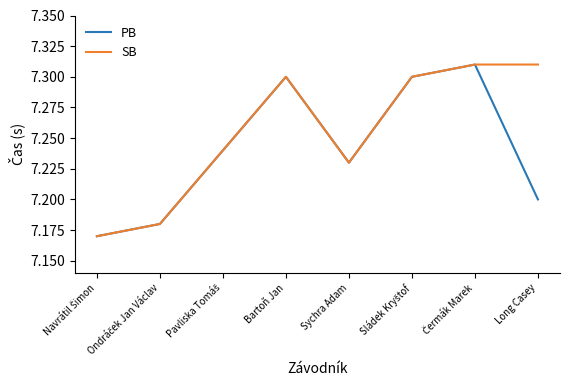

Is it true that PB equals 10.6 at Bartoň Jan?

False